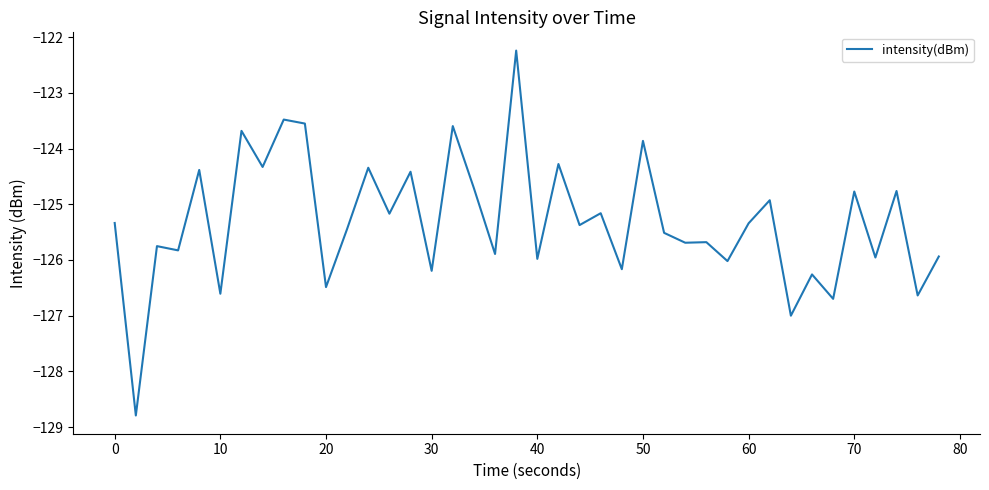

What is the difference between the maximum and minimum values?

6.5